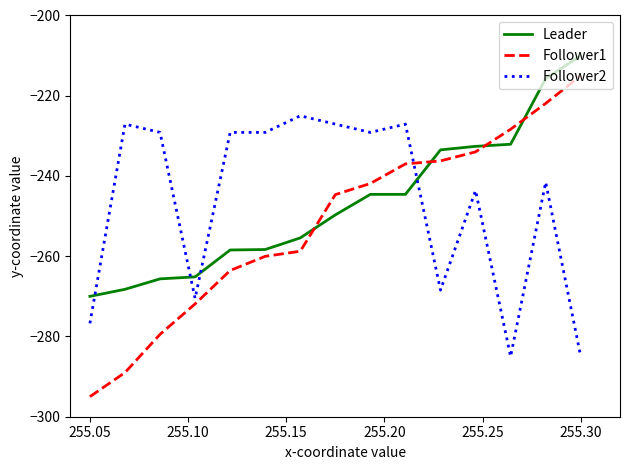

Which series ends up on top after the final intersection of Follower1 and Leader?

Leader